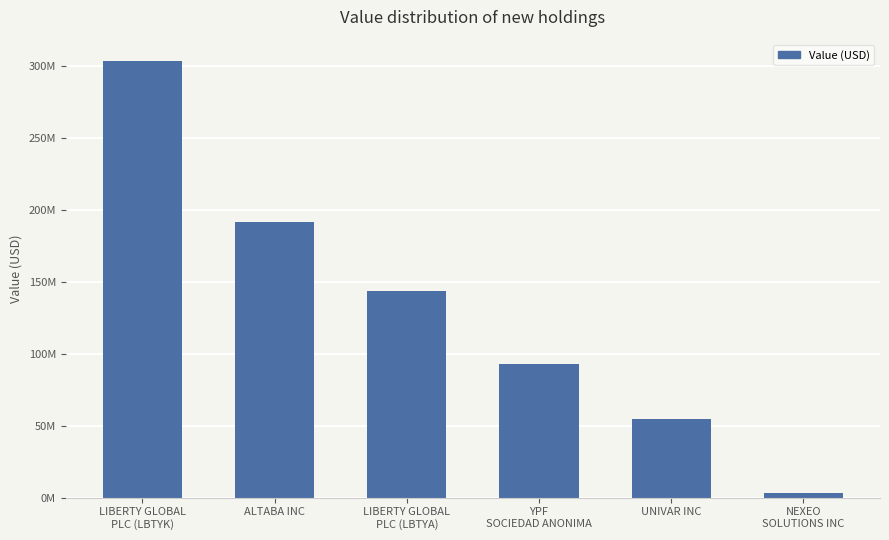

What is the value of the 1st bar from the left?

303251000